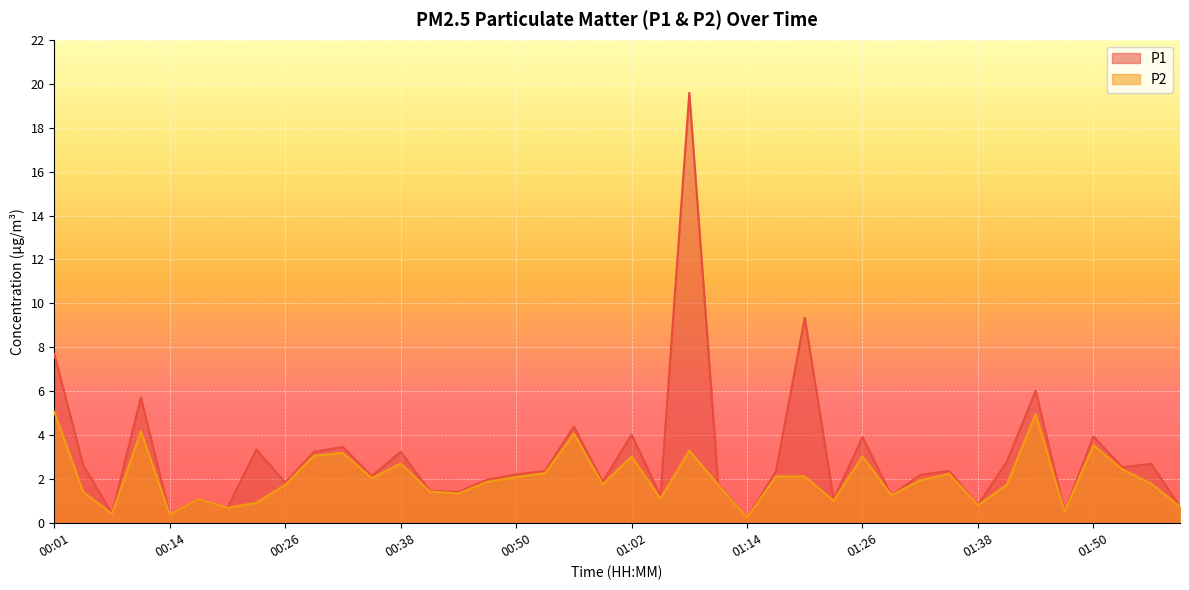

Reading right to left, list all the values displayed in this chart.

P1: 0.8	2.7	2.5	4.0	0.5	6.0	2.8	0.8	2.4	2.2	1.3	3.9	1.1	9.3	2.4	0.2	1.8	19.6	1.2	4.0	1.9	4.4	2.4	2.2	2.0	1.4	1.5	3.2	2.1	3.5	3.2	1.9	3.4	0.7	1.1	0.4	5.7	0.4	2.6	7.7
P2: 0.8	1.8	2.5	3.5	0.5	5.0	1.8	0.8	2.2	1.9	1.3	3.0	1.0	2.1	2.1	0.2	1.8	3.3	1.1	3.0	1.8	4.1	2.3	2.1	1.9	1.4	1.4	2.7	2.0	3.2	3.1	1.8	0.9	0.7	1.1	0.4	4.2	0.4	1.4	5.1